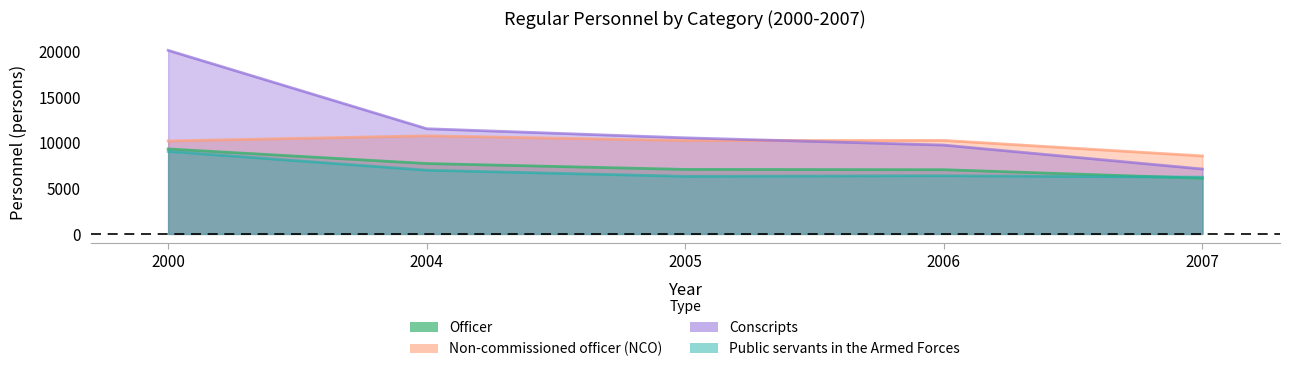

What is the difference between the highest and lowest values at 2006?

3867